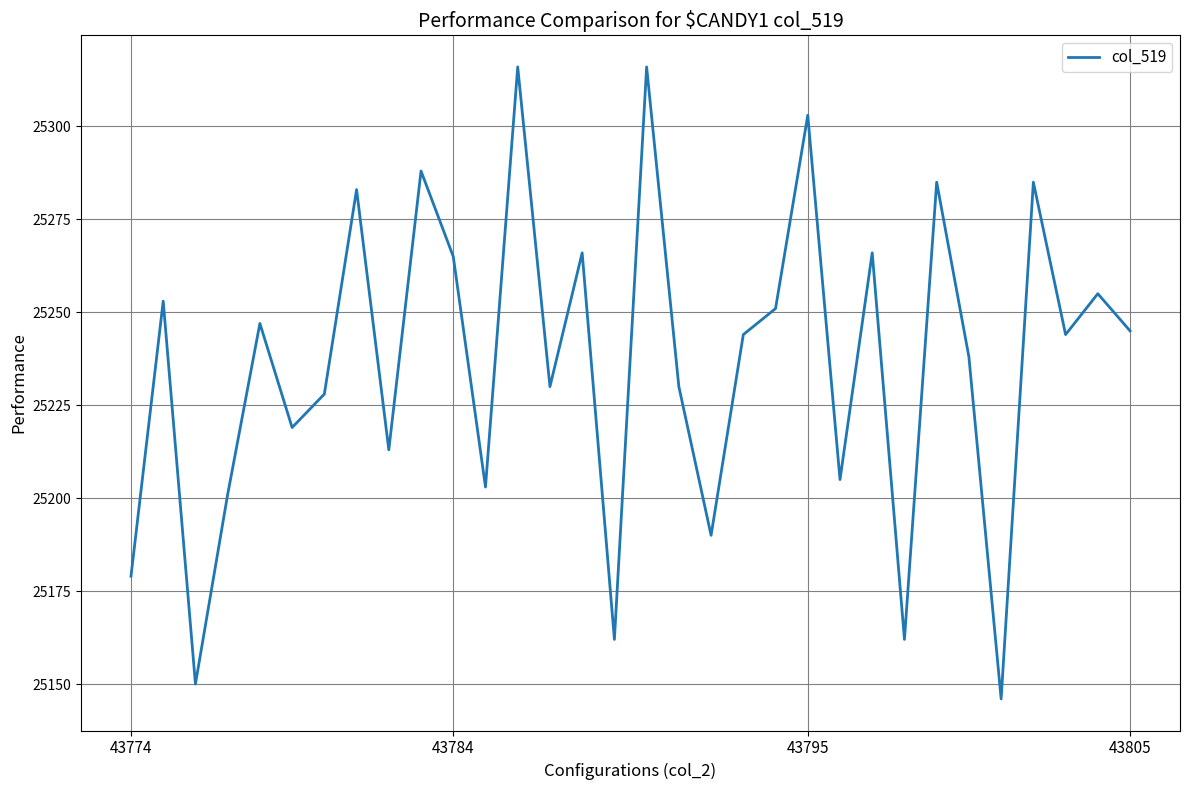

How many interior local peaks (higher than both neighbors) does the data have?

12